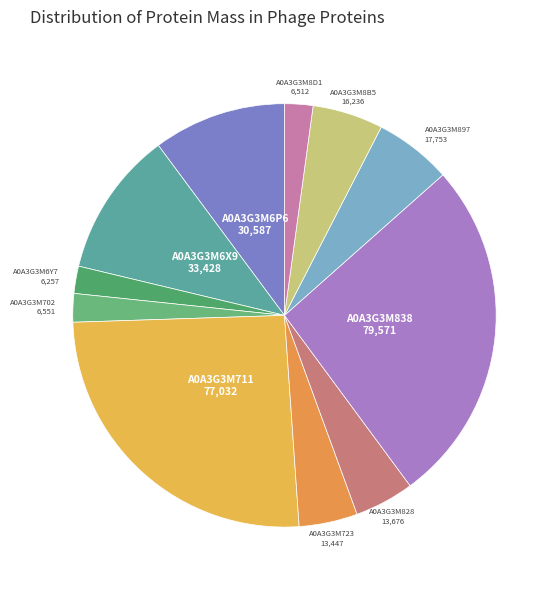

How many slices are in this pie chart?

11